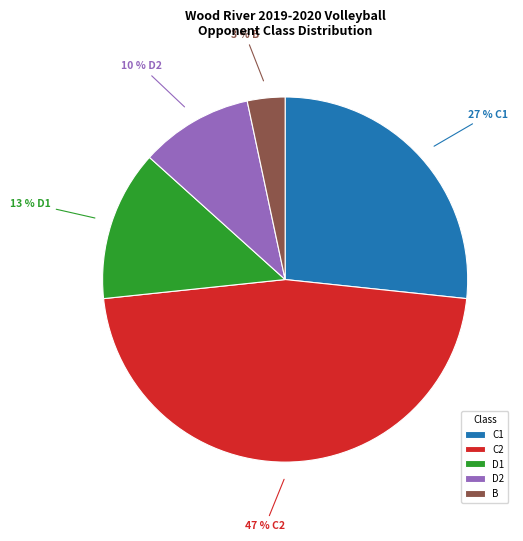

Between D2 and B, which is larger?

D2